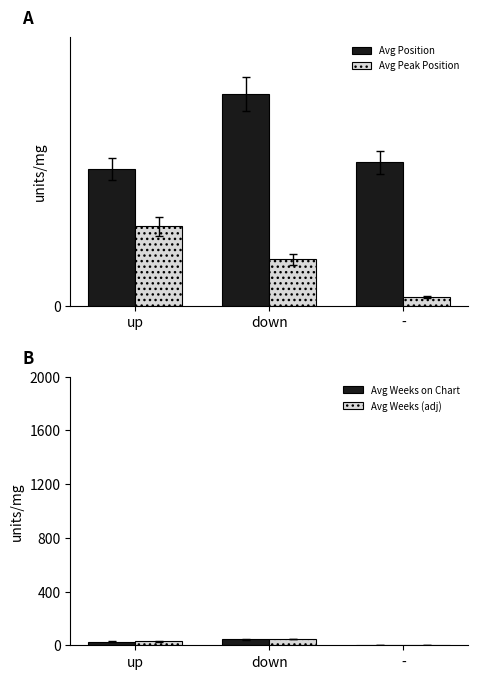

Which label corresponds to the smallest value in the chart?

-